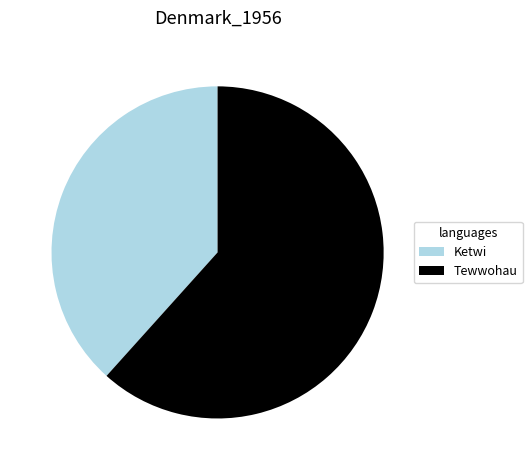

The Tewwohau slice represents 62% of the pie. True or false?

True